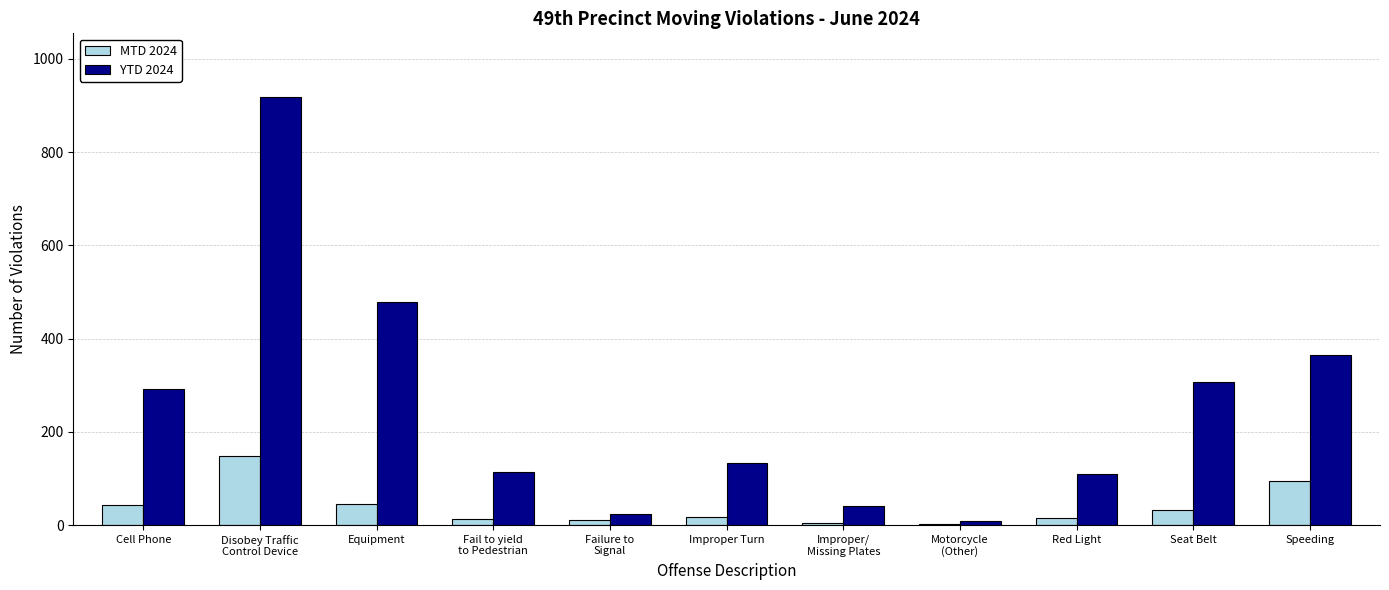

How many categories are shown in the chart?

11